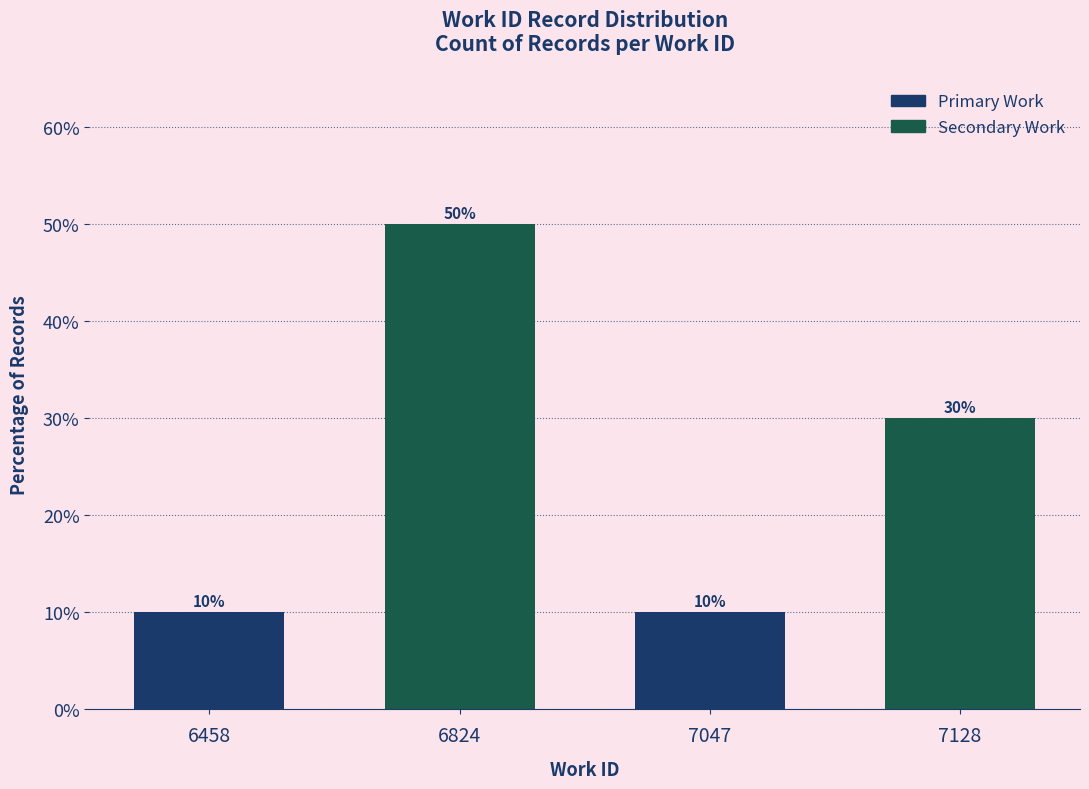

Count the number of data series in this chart.

1